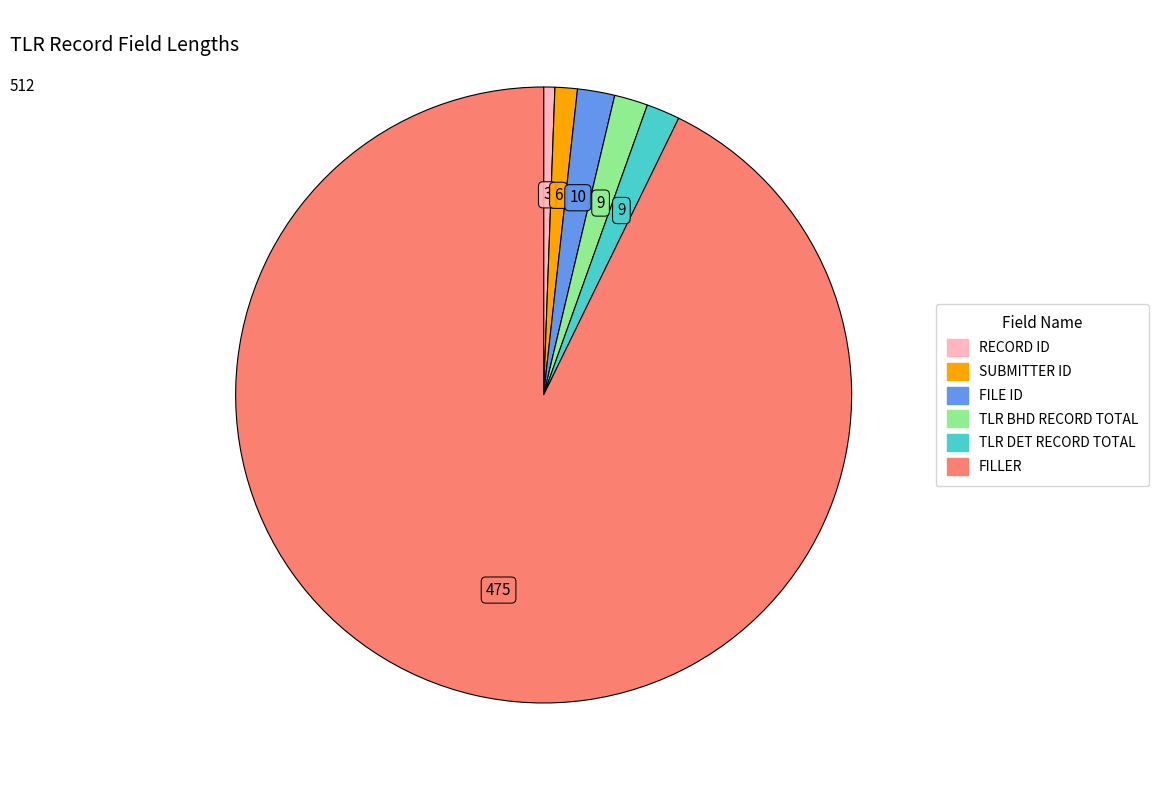

Which has a higher value, SUBMITTER ID or TLR DET RECORD TOTAL?

TLR DET RECORD TOTAL